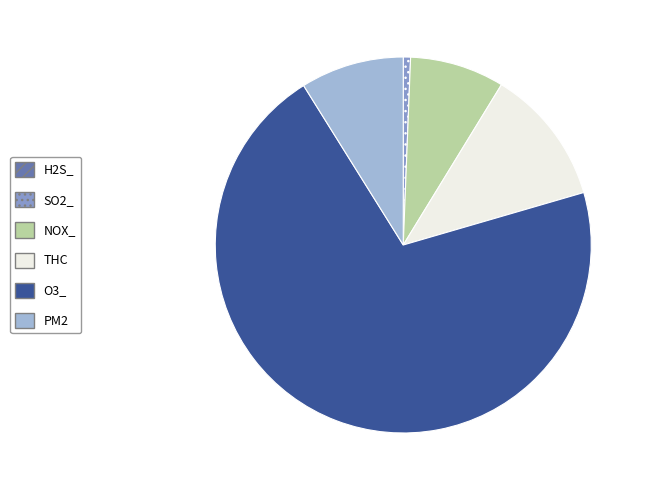

Is O3_ the majority of the pie?

Yes